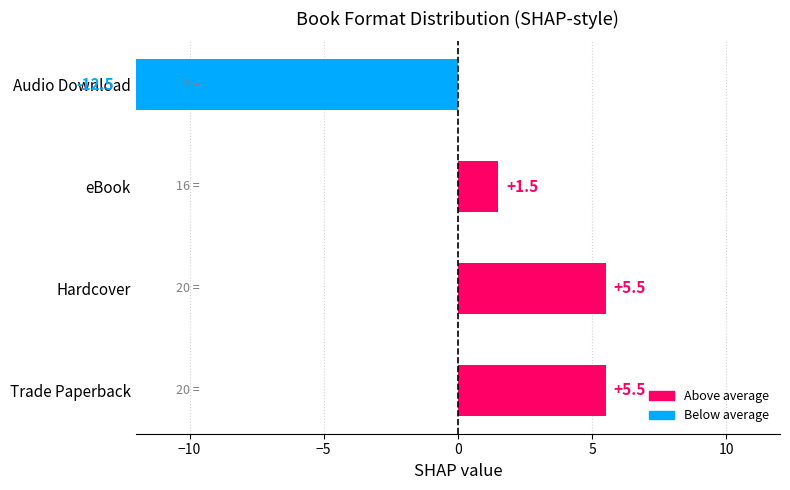

True or false: the data shows -12.5 at 0.

True